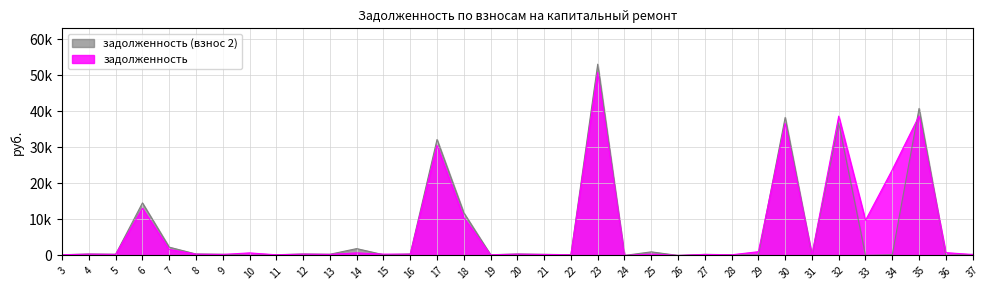

Which series has the largest range (max minus min)?

задолженность (взнос 2)